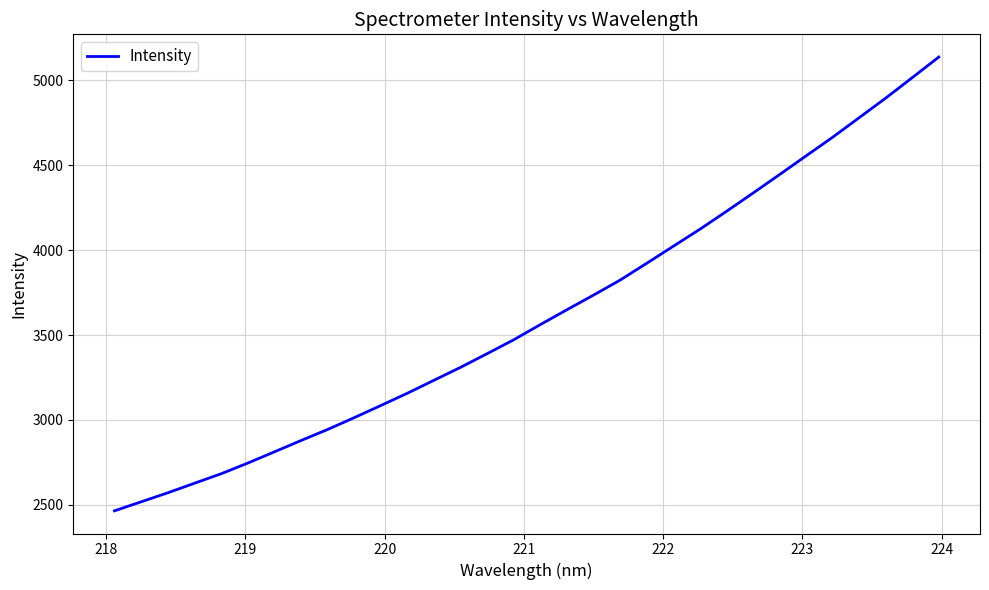

What is the greatest value displayed?

5138.2